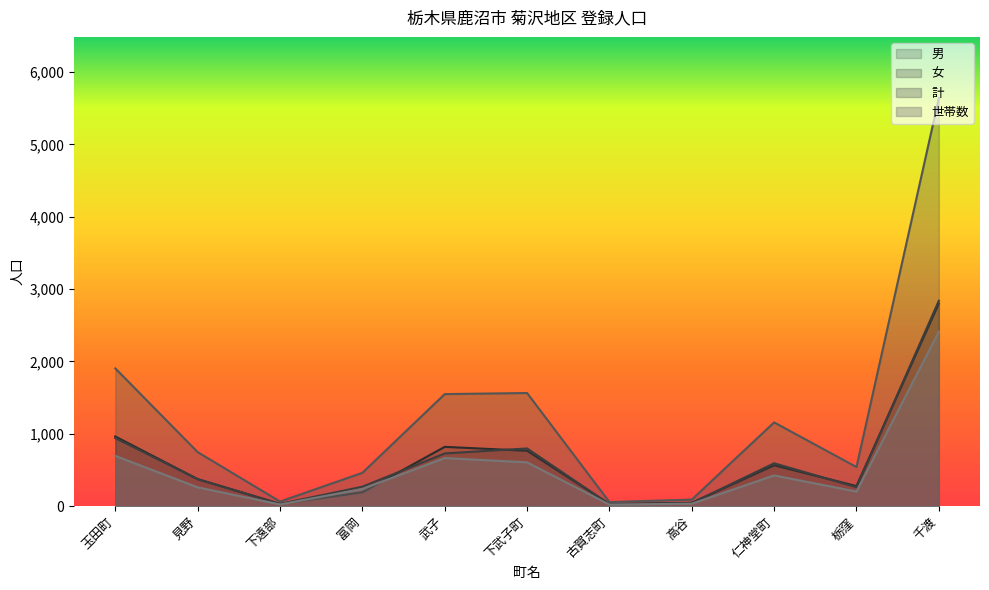

What is the difference between the second highest and second lowest values in the 男 series?

931